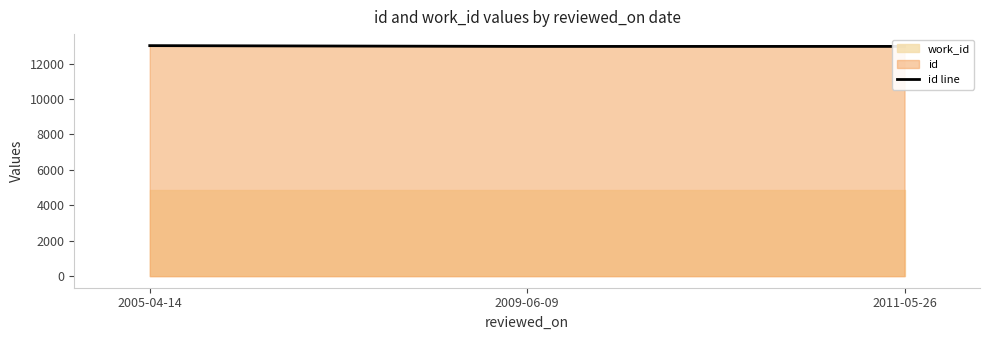

How many lines are shown in the chart?

1